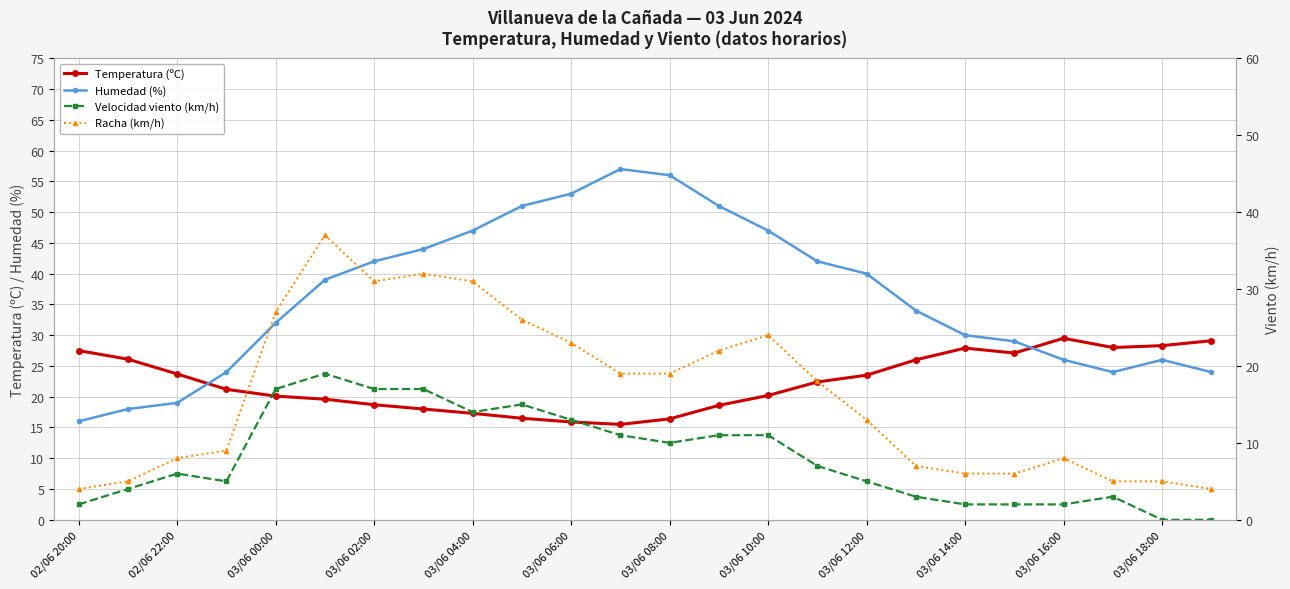

What is the highest value of the Humedad (%) series?

57.0